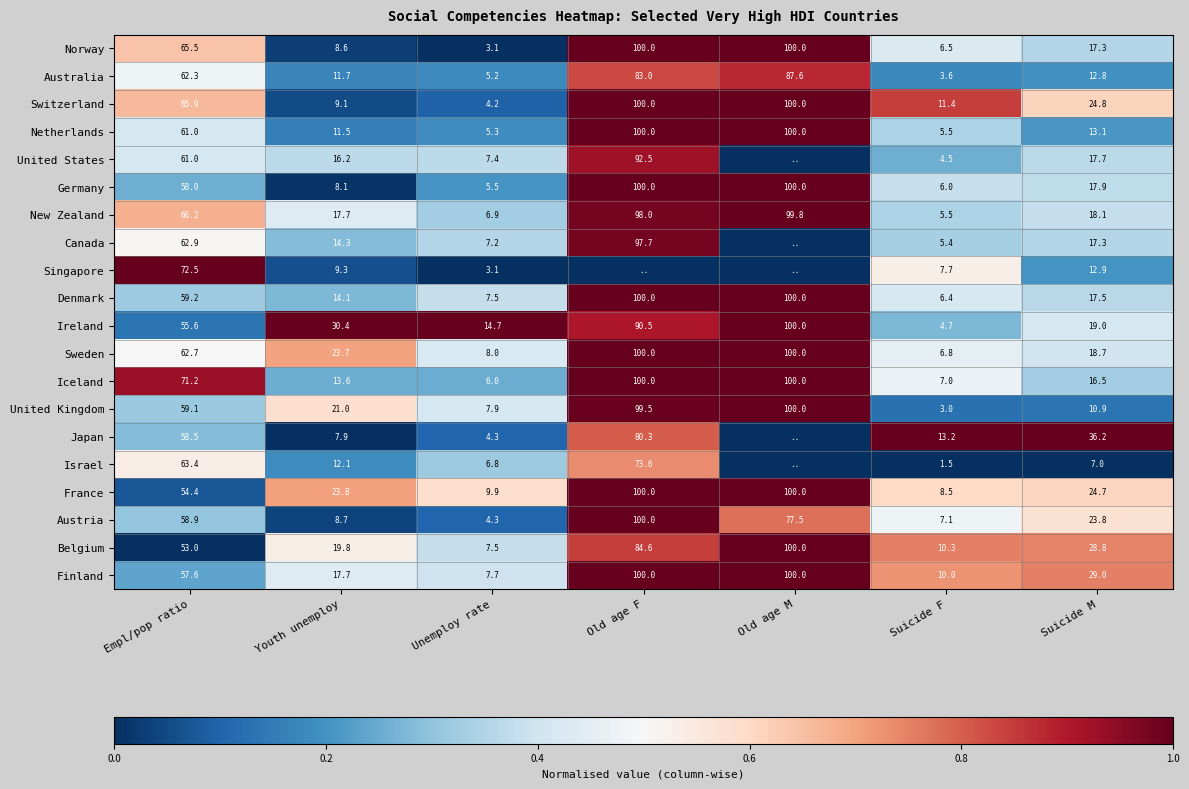

At which category is the sum across all series the highest?

Old age F